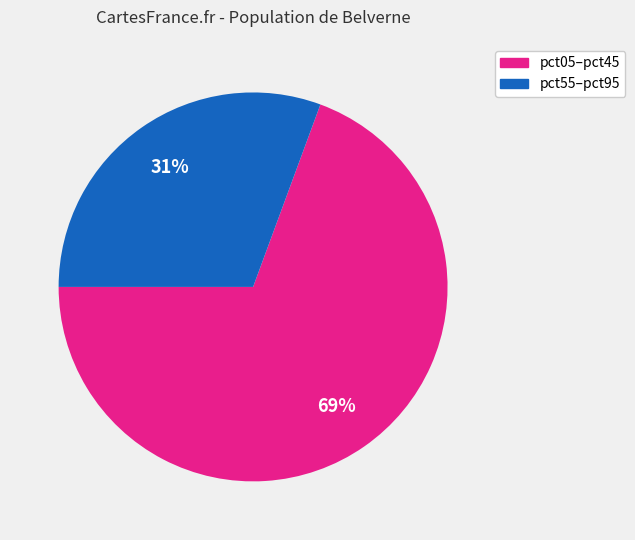

To the nearest percent, what is the average slice percentage?

50%